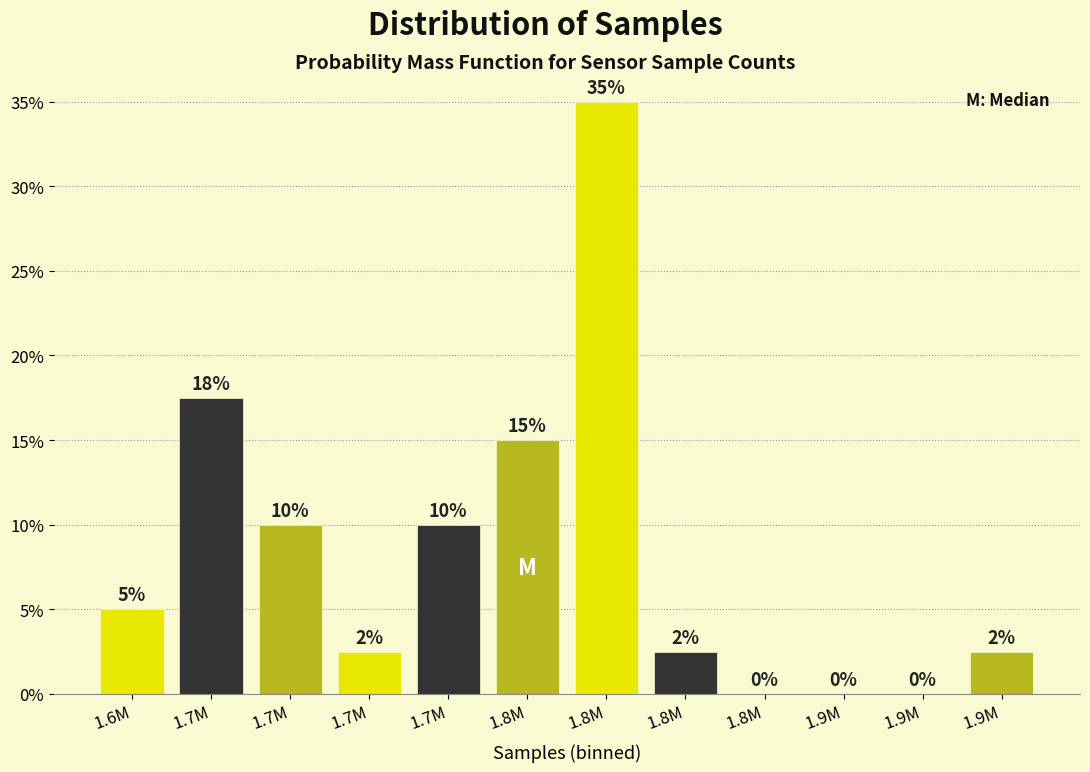

Count the number of data series in this chart.

1